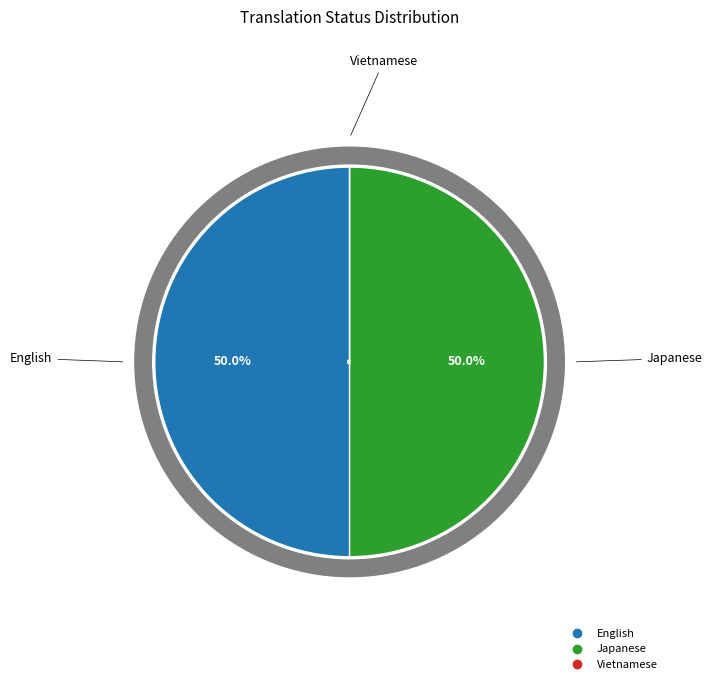

Is there any slice that represents more than half of the pie?

No